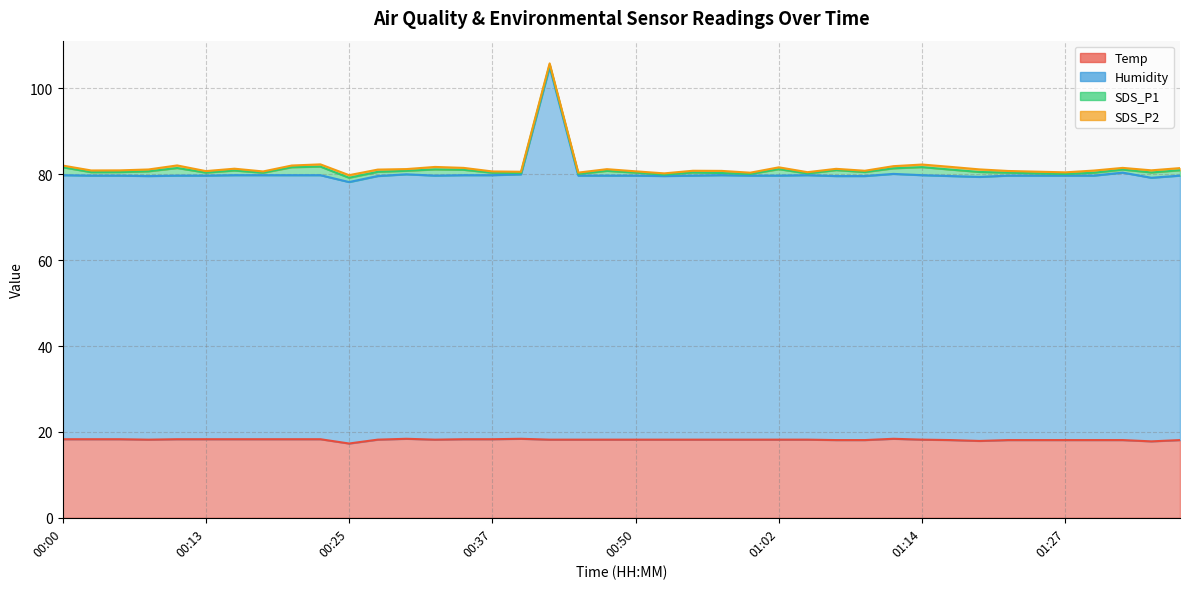

True or false: Temp and Humidity cross at least once.

False